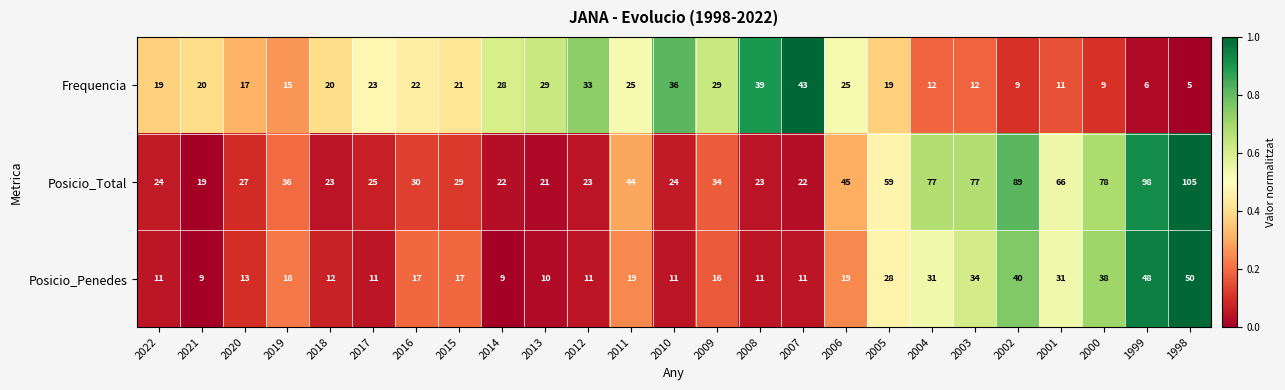

What is the total value across all series at 2002?

138